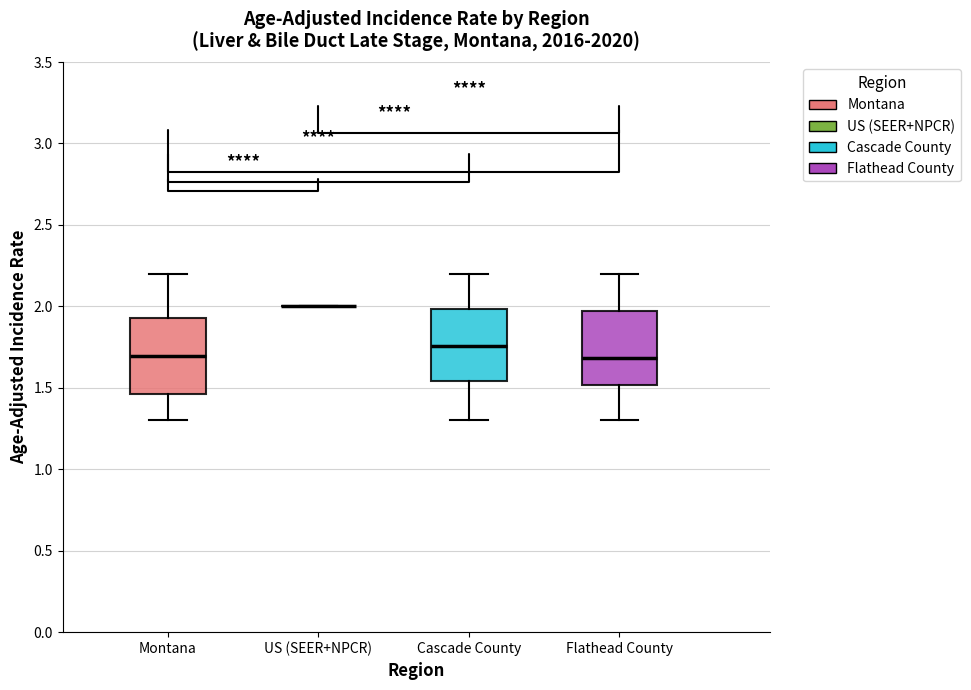

Reading left to right, read every box against the y-axis: the position of its median line, the range the box covers, and the ends of its whiskers. The values are not printed on the chart, so give them approximately, as read against the axis.

Montana: median 1.70, box 1.45 to 1.95, whiskers 1.30 to 2.20
US (SEER+NPCR): box collapsed to a line at 2.00, whiskers 2.00 to 2.00
Cascade County: median 1.75, box 1.55 to 2.00, whiskers 1.30 to 2.20
Flathead County: median 1.70, box 1.50 to 1.95, whiskers 1.30 to 2.20